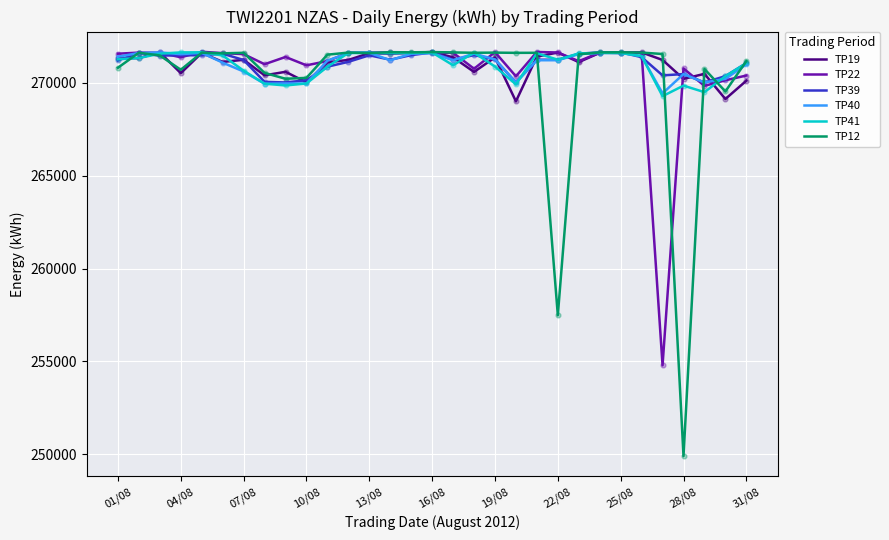

At how many categories does at least one series exceed 259401?

31